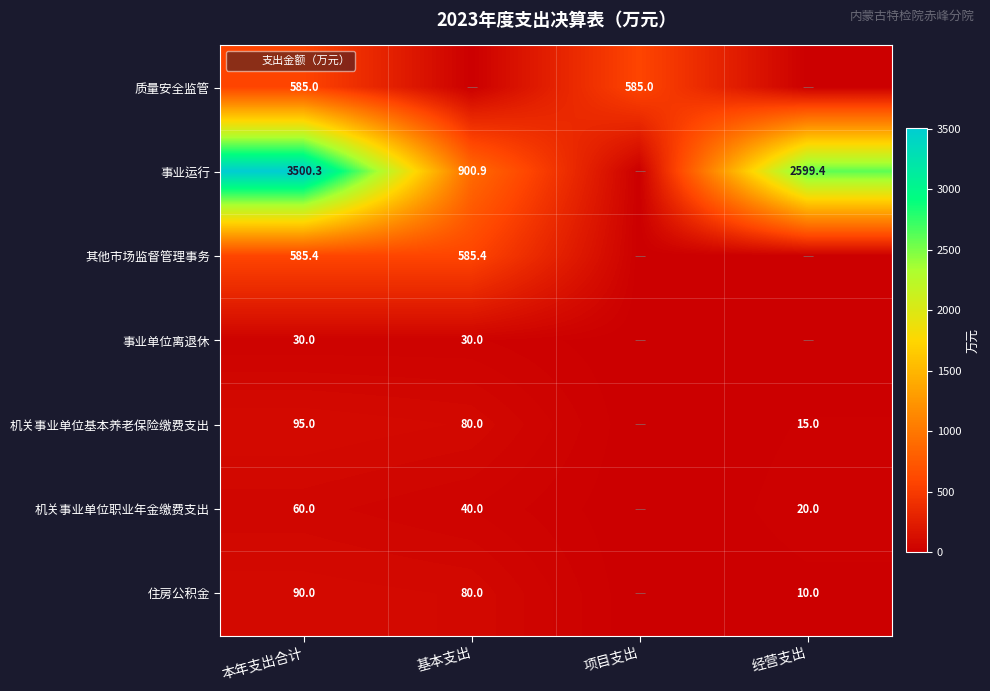

Read the 机关事业单位基本养老保险缴费支出 value at 基本支出.

80.0